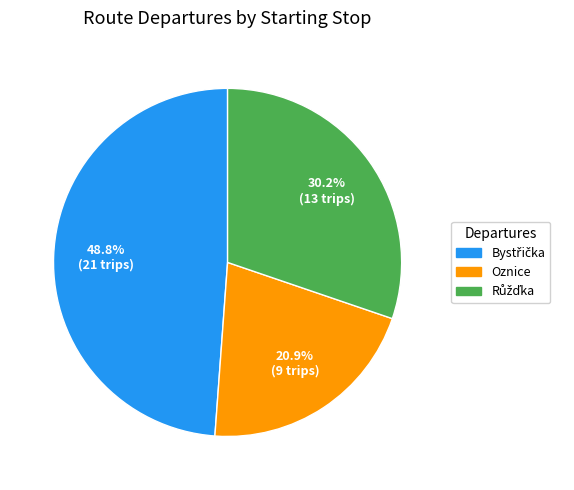

Is there a majority slice in this chart?

No